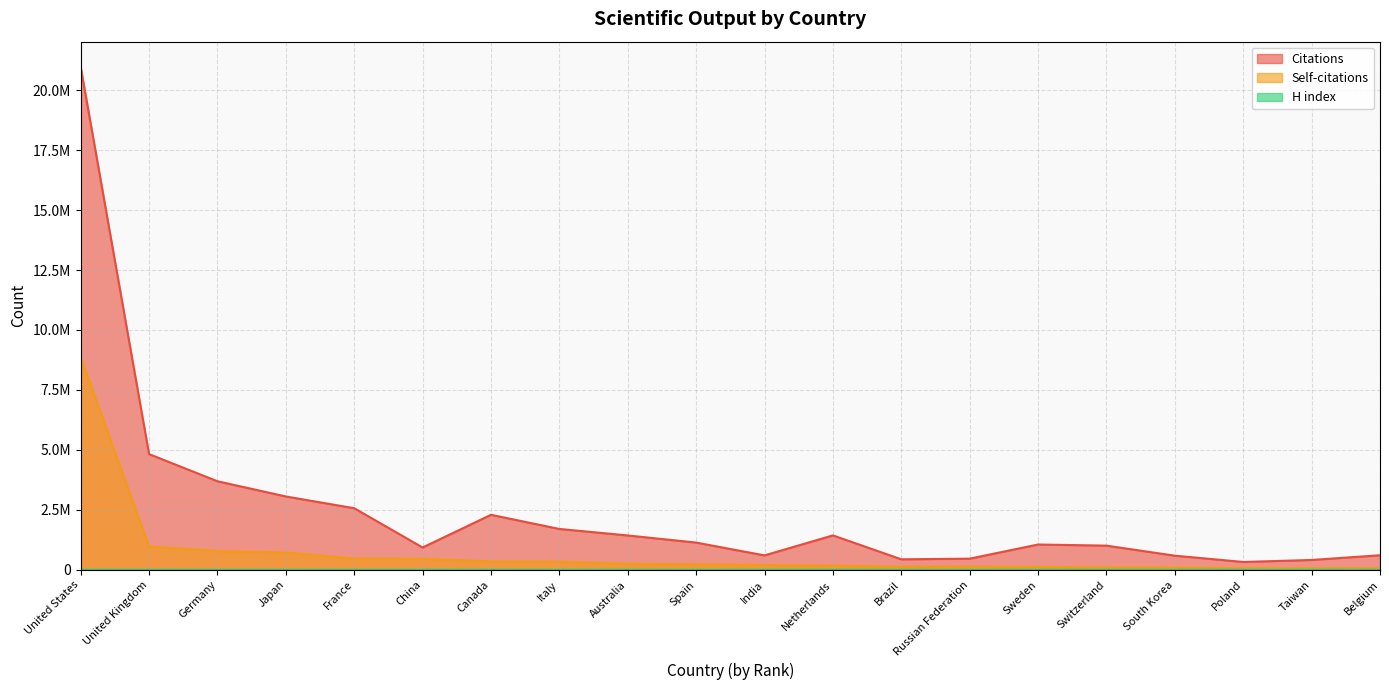

True or false: Self-citations has a value of 135489 at Brazil.

True